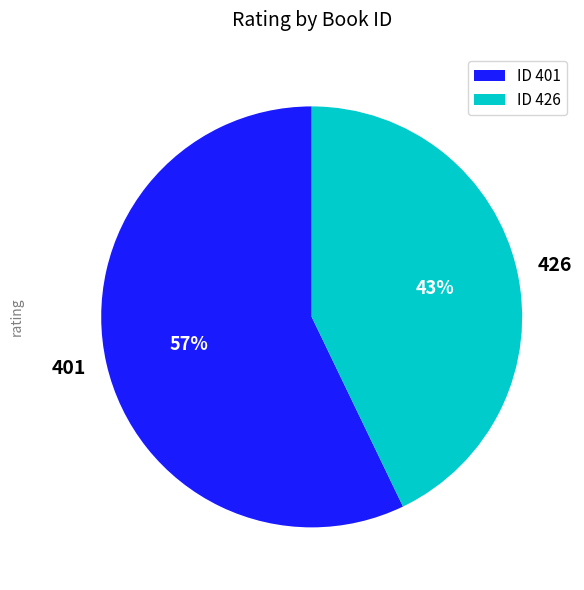

Count the number of slices in the pie.

2